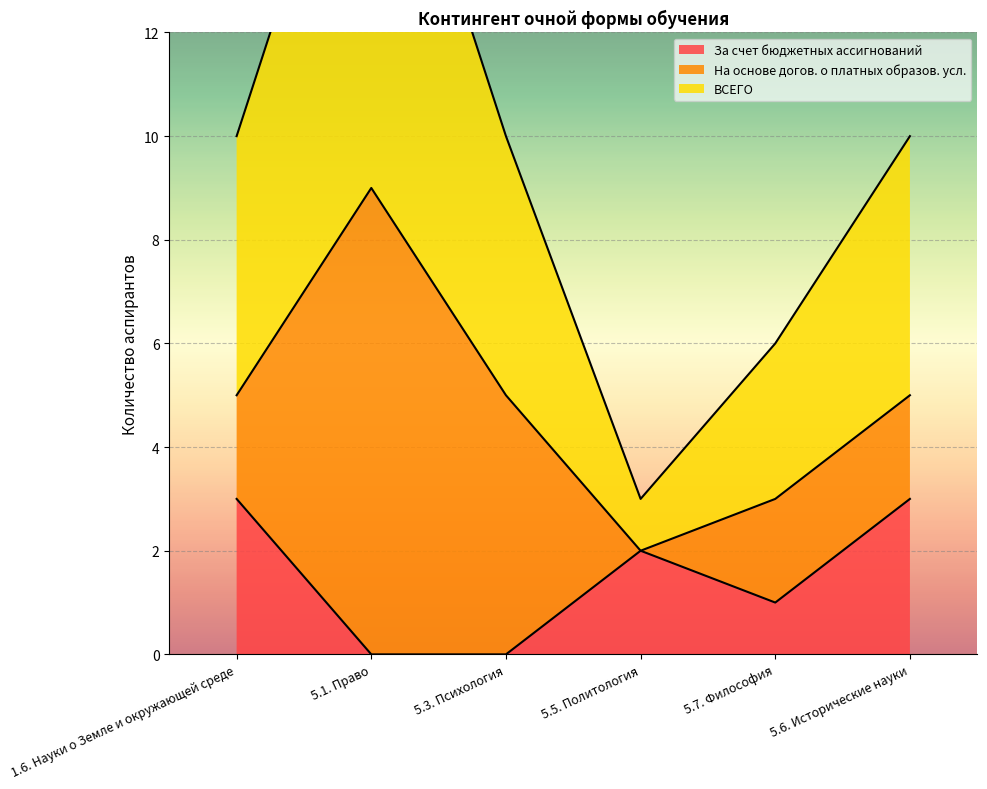

Count the За счет бюджетных ассигнований values in the range 0 to 3.

6